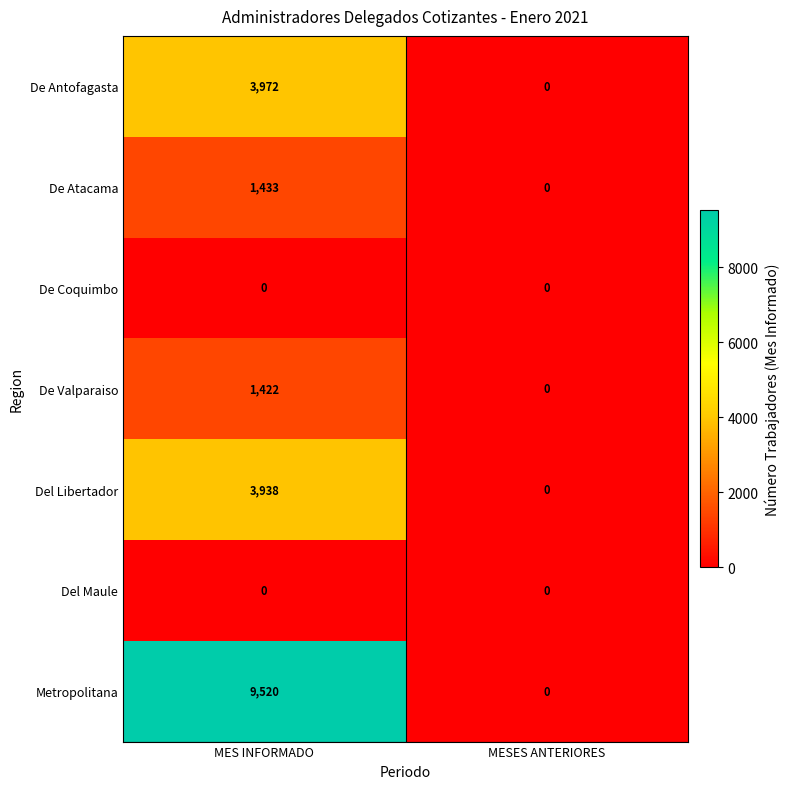

Which series changed the most between MES INFORMADO and MESES ANTERIORES?

Metropolitana